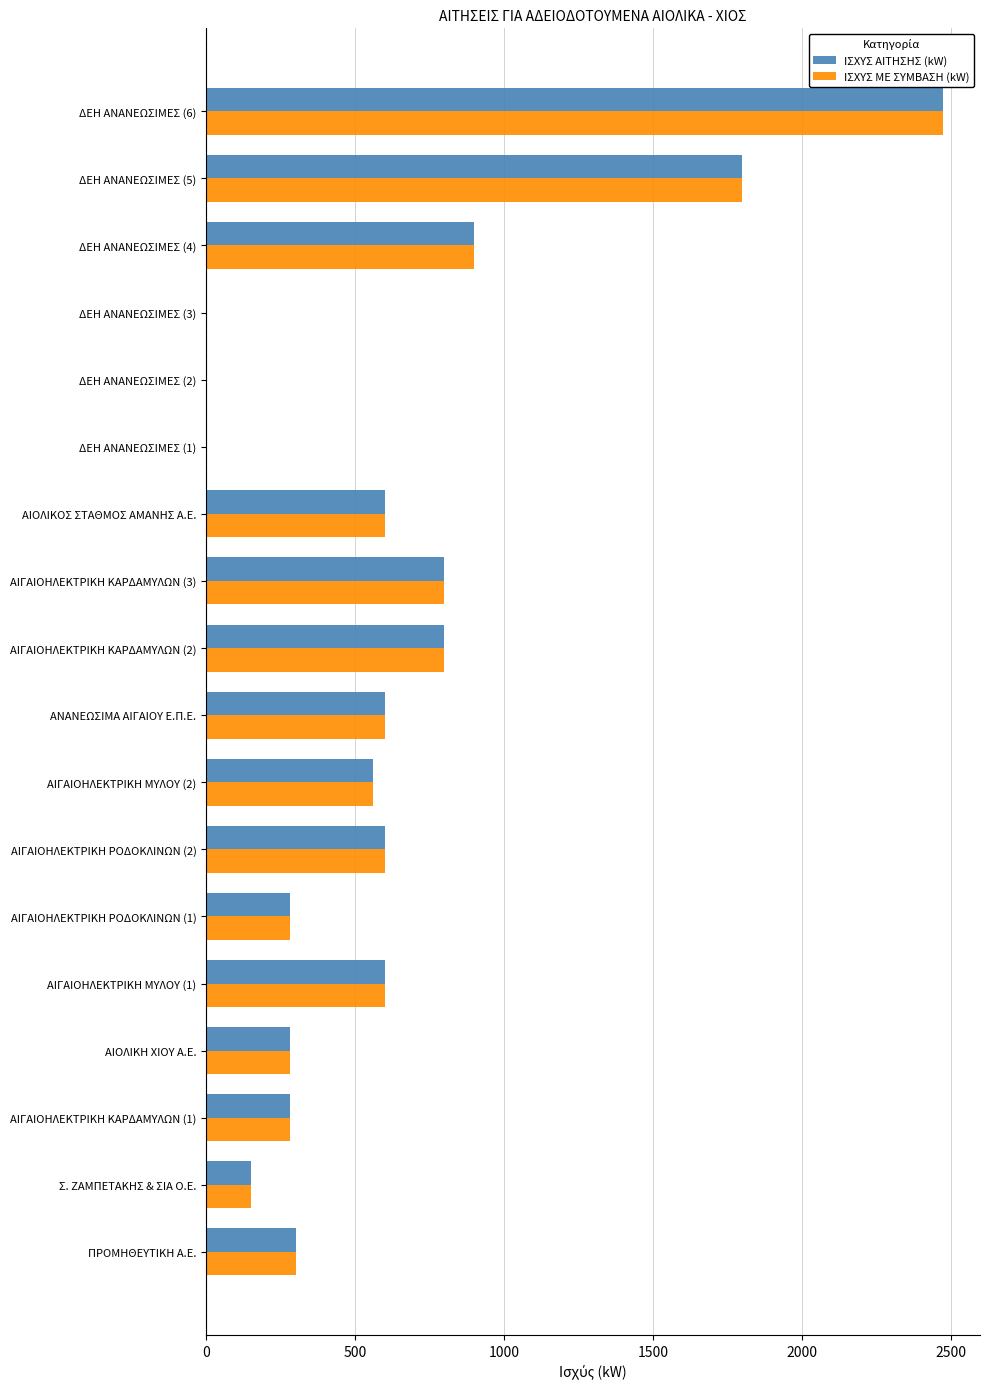

The ΙΣΧΥΣ ΑΙΤΗΣΗΣ (kW) series shows 150 at Σ. ΖΑΜΠΕΤΑΚΗΣ & ΣΙΑ Ο.Ε.. True or false?

True